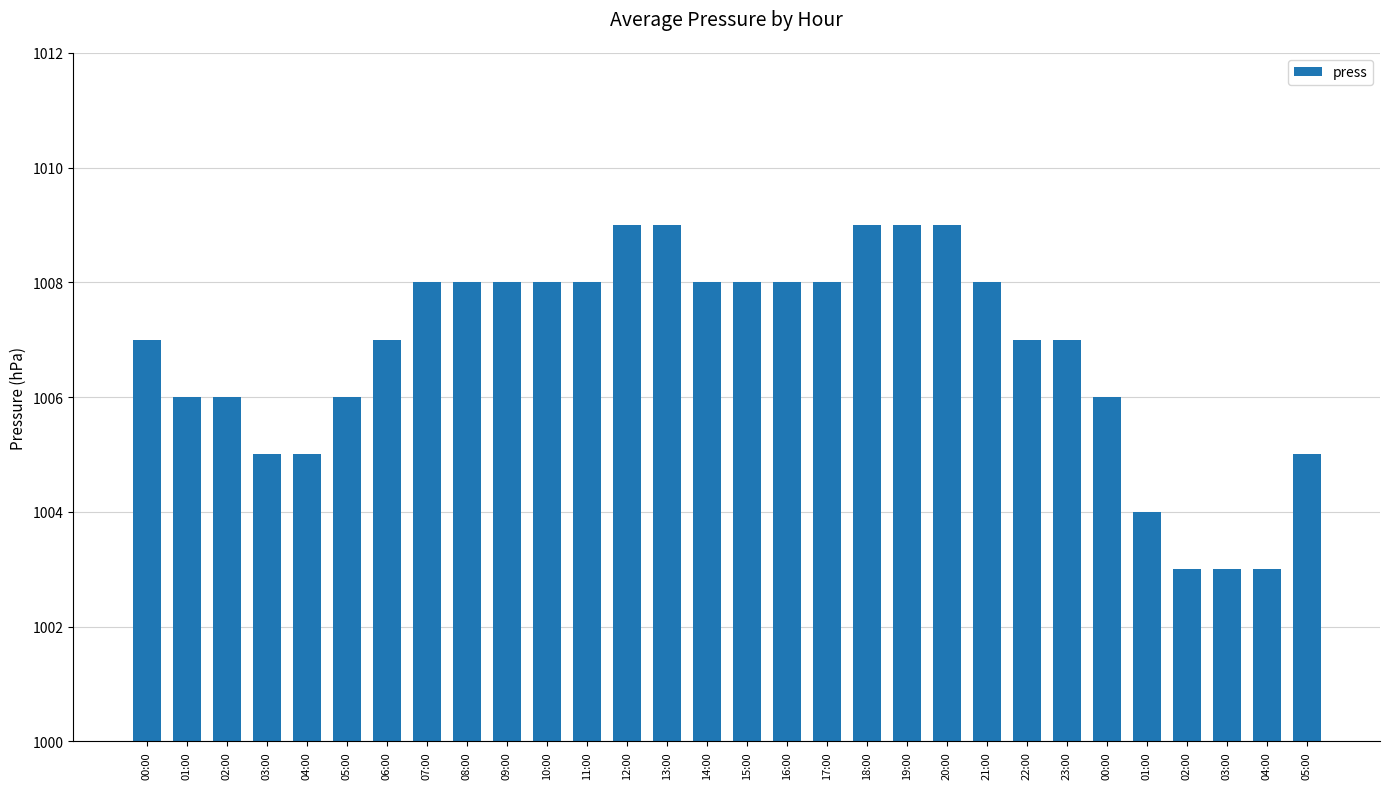

Count the number of categories in the chart.

30